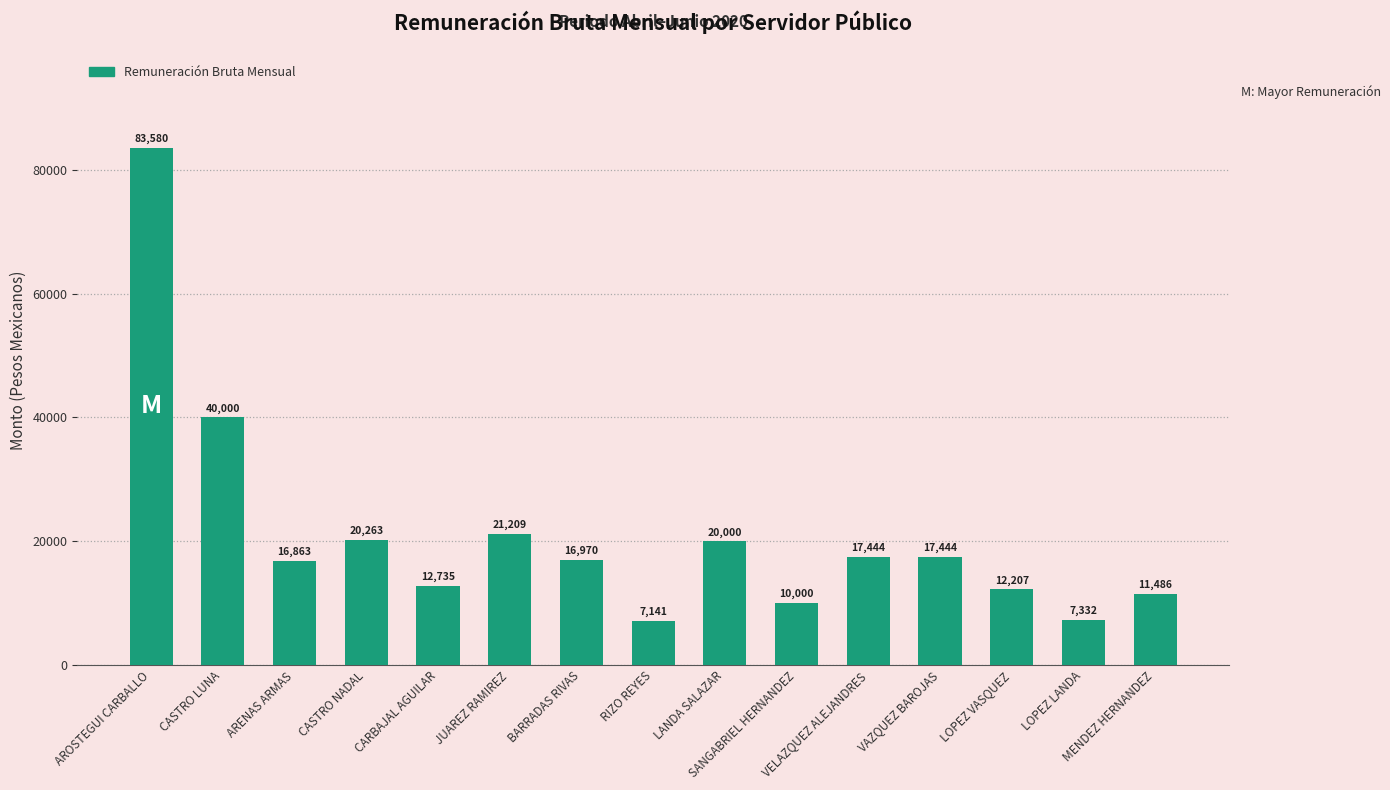

True or false: the data shows 16862.5 at ARENAS ARMAS.

True